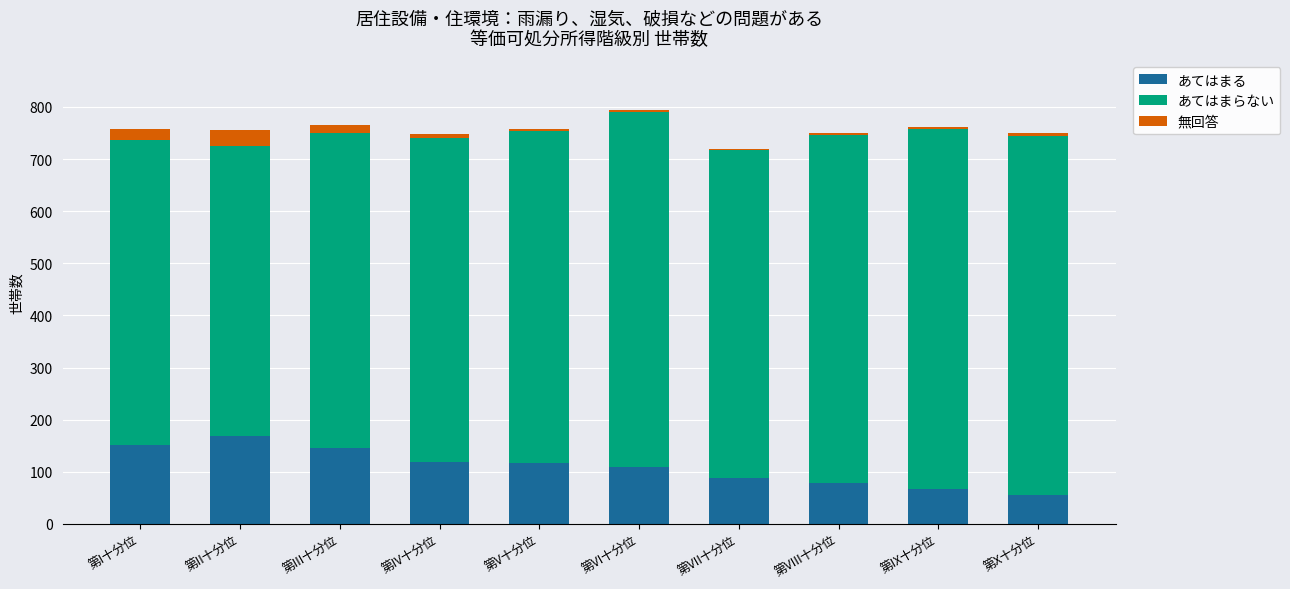

What is the average value of the あてはまる series?

110